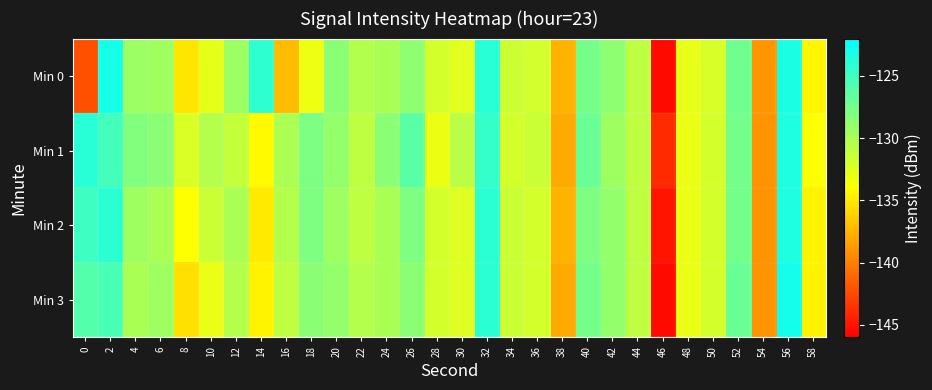

Reading left to right, what are all the values shown in this chart?

Min 0: 0=-142.2	2=-123.1	4=-129.3	6=-129.6	8=-135.2	10=-132.8	12=-129.3	14=-124.2	16=-137.2	18=-133.2	20=-128.5	22=-130.4	24=-130.0	26=-128.7	28=-132.0	30=-132.6	32=-123.9	34=-131.6	36=-131.9	38=-137.5	40=-127.6	42=-128.7	44=-130.9	46=-145.5	48=-132.9	50=-132.2	52=-127.3	54=-138.9	56=-123.3	58=-134.4
Min 1: 0=-123.9	2=-125.3	4=-128.1	6=-128.5	8=-132.3	10=-130.5	12=-131.3	14=-134.2	16=-130.1	18=-127.9	20=-129.0	22=-131.0	24=-128.5	26=-126.3	28=-133.1	30=-130.8	32=-124.5	34=-132.0	36=-131.5	38=-138.0	40=-127.0	42=-129.5	44=-131.0	46=-144.0	48=-133.0	50=-132.0	52=-127.5	54=-139.0	56=-123.5	58=-134.0
Min 2: 0=-125.0	2=-124.0	4=-129.5	6=-130.0	8=-134.0	10=-131.5	12=-130.0	14=-135.0	16=-130.5	18=-128.0	20=-129.5	22=-131.0	24=-130.0	26=-128.0	28=-132.0	30=-132.5	32=-124.0	34=-131.5	36=-132.0	38=-137.5	40=-128.0	42=-129.0	44=-131.0	46=-145.0	48=-133.0	50=-132.0	52=-127.5	54=-139.0	56=-123.5	58=-134.5
Min 3: 0=-126.0	2=-125.5	4=-130.0	6=-129.5	8=-135.5	10=-133.0	12=-130.5	14=-134.5	16=-131.0	18=-128.5	20=-129.0	22=-130.5	24=-130.0	26=-128.5	28=-132.0	30=-132.5	32=-124.0	34=-131.5	36=-132.0	38=-138.0	40=-127.5	42=-129.0	44=-131.0	46=-145.5	48=-133.0	50=-132.0	52=-127.0	54=-139.0	56=-123.0	58=-134.5